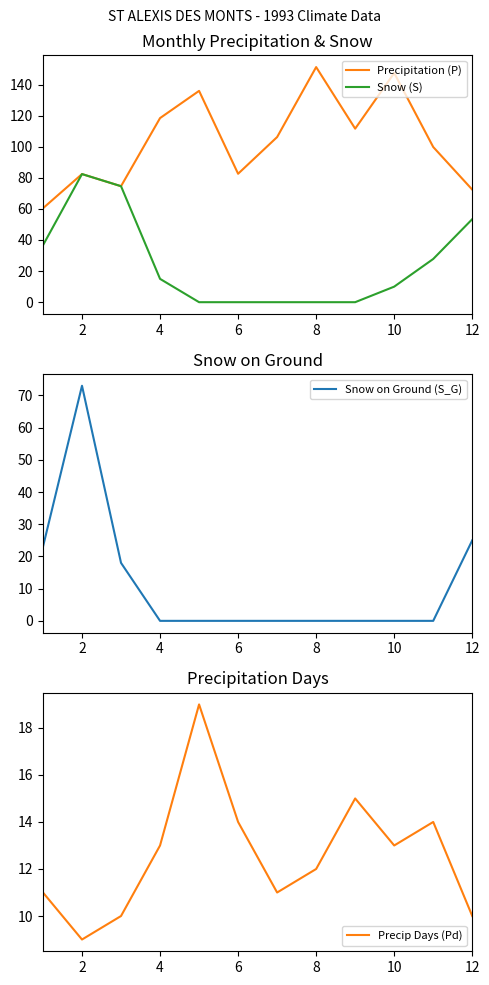

What are all the series names shown in the legend?

Precipitation (P), Snow (S), Snow on Ground (S_G), Precip Days (Pd)